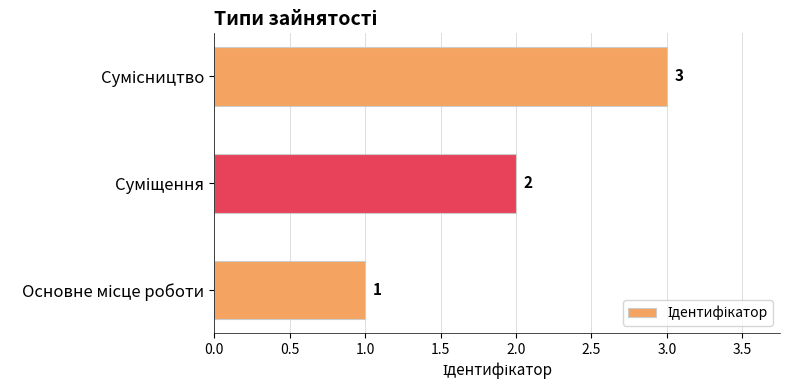

What is the maximum value shown in the chart?

3